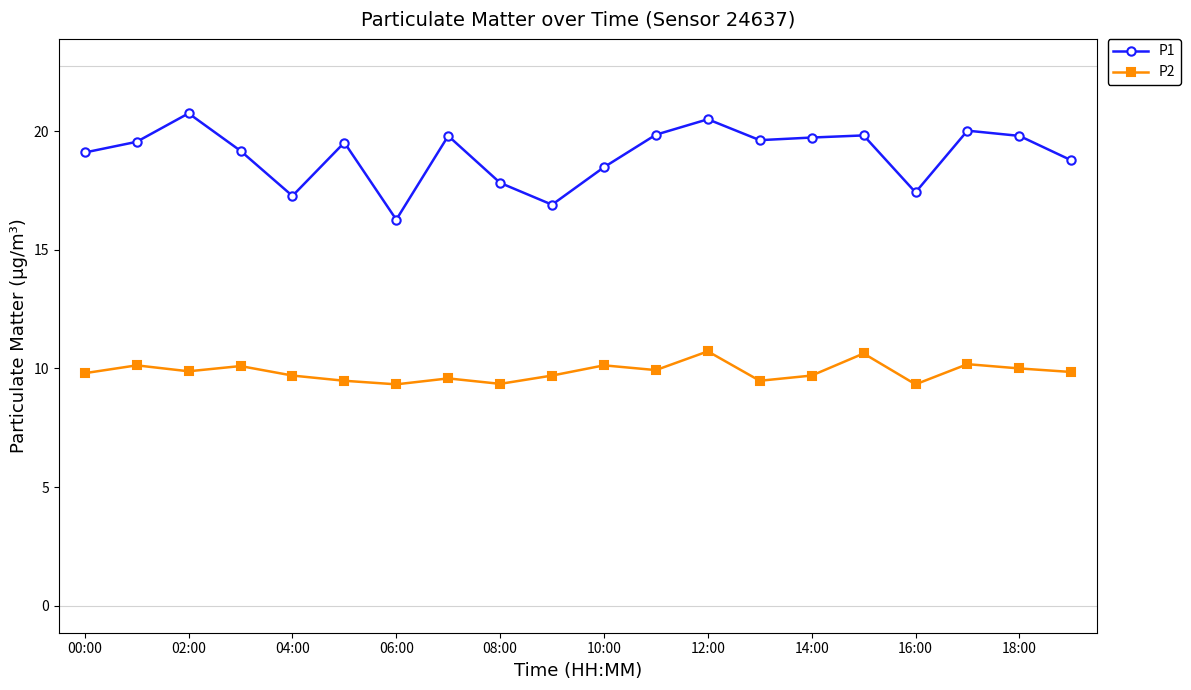

True or false: P1 and P2 cross at least once.

False